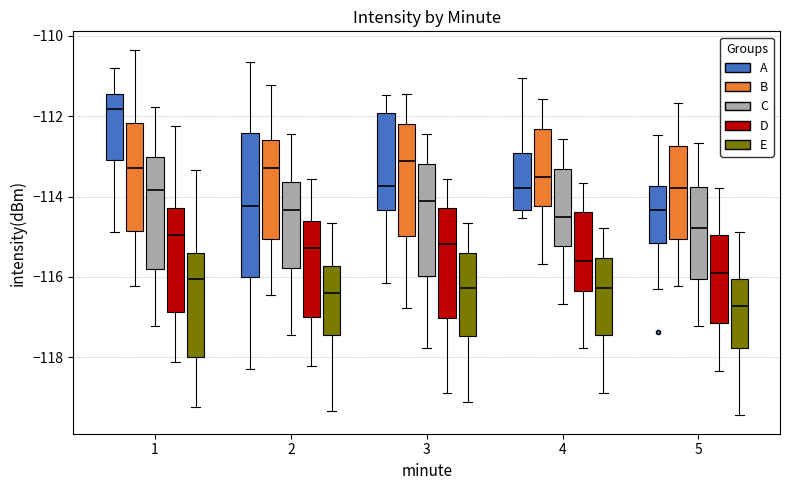

Reading left to right, transcribe this box plot: for each box, give where its median line is, the range the box spans, and where its two whiskers end, as read against the y-axis. The values are not printed on the chart, so give them approximately, as read against the axis.

1 (A): median -111.8, box -113.0 to -111.4, whiskers -114.8 to -110.8
1 (B): median -113.2, box -114.8 to -112.2, whiskers -116.2 to -110.4
1 (C): median -113.8, box -115.8 to -113.0, whiskers -117.2 to -111.8
1 (D): median -115.0, box -116.8 to -114.2, whiskers -118.2 to -112.2
1 (E): median -116.0, box -118.0 to -115.4, whiskers -119.2 to -113.4
2 (A): median -114.2, box -116.0 to -112.4, whiskers -118.2 to -110.6
2 (B): median -113.2, box -115.0 to -112.6, whiskers -116.4 to -111.2
2 (C): median -114.4, box -115.8 to -113.6, whiskers -117.4 to -112.4
2 (D): median -115.2, box -117.0 to -114.6, whiskers -118.2 to -113.6
2 (E): median -116.4, box -117.4 to -115.8, whiskers -119.4 to -114.6
3 (A): median -113.8, box -114.4 to -112.0, whiskers -116.2 to -111.4
3 (B): median -113.2, box -115.0 to -112.2, whiskers -116.8 to -111.4
3 (C): median -114.2, box -116.0 to -113.2, whiskers -117.8 to -112.4
3 (D): median -115.2, box -117.0 to -114.2, whiskers -118.8 to -113.6
3 (E): median -116.2, box -117.4 to -115.4, whiskers -119.2 to -114.6
4 (A): median -113.8, box -114.4 to -113.0, whiskers -114.6 to -111.0
4 (B): median -113.6, box -114.2 to -112.4, whiskers -115.6 to -111.6
4 (C): median -114.6, box -115.2 to -113.4, whiskers -116.6 to -112.6
4 (D): median -115.6, box -116.4 to -114.4, whiskers -117.8 to -113.6
4 (E): median -116.2, box -117.4 to -115.6, whiskers -118.8 to -114.8
5 (A): median -114.4, box -115.2 to -113.8, whiskers -116.2 to -112.4
5 (B): median -113.8, box -115.0 to -112.8, whiskers -116.2 to -111.6
5 (C): median -114.8, box -116.0 to -113.8, whiskers -117.2 to -112.6
5 (D): median -115.8, box -117.2 to -115.0, whiskers -118.4 to -113.8
5 (E): median -116.8, box -117.8 to -116.0, whiskers -119.4 to -114.8